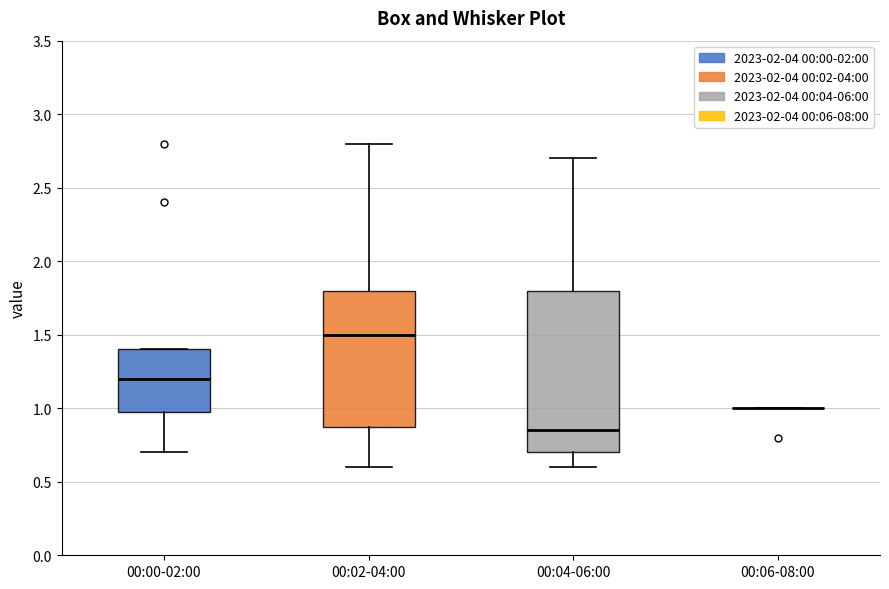

Comparing the boxes themselves (not the whiskers), which one is the tallest?

00:04-06:00